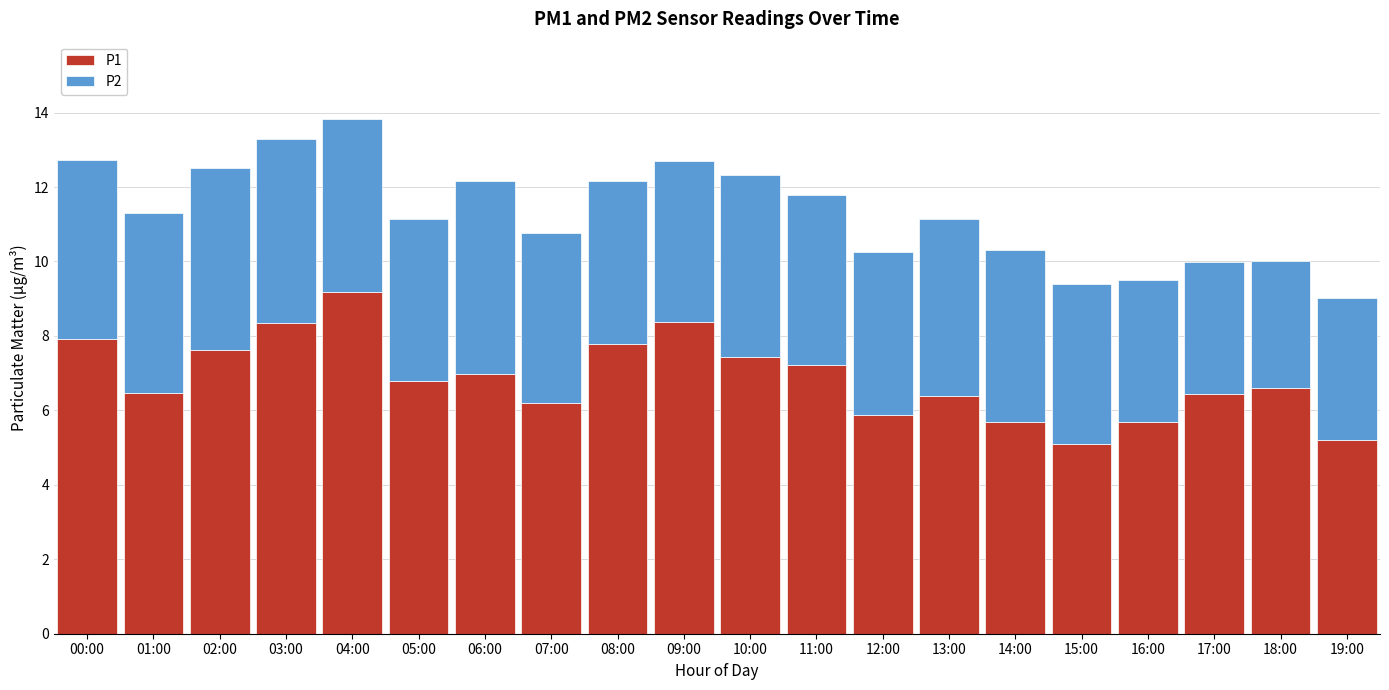

What is the lowest value of the P1 series?

5.1